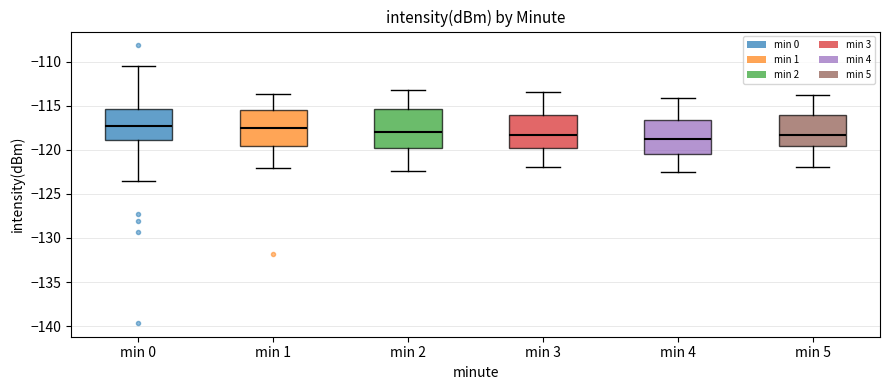

Where does the upper whisker of the box for min 2 end on the y-axis? The values are not printed on the chart, so give them approximately, as read against the axis.

-113.0